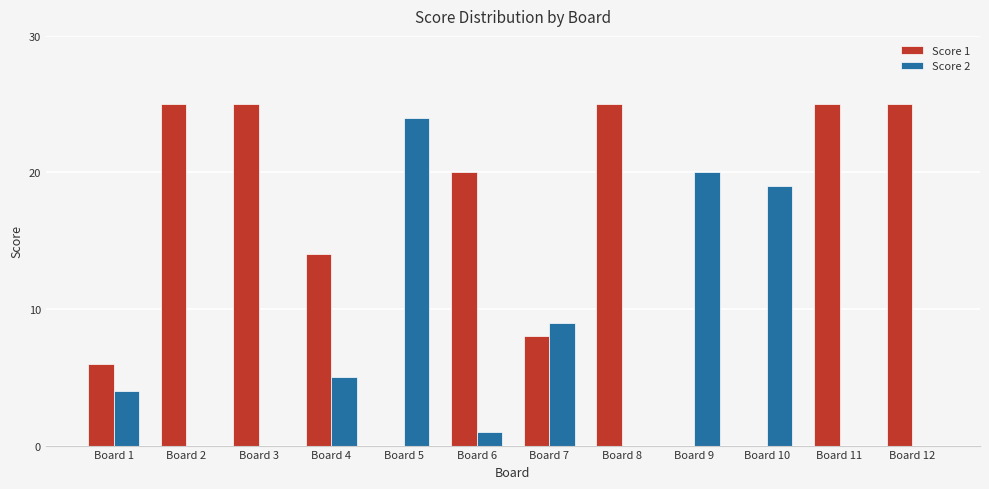

How many data points does each series have?

12